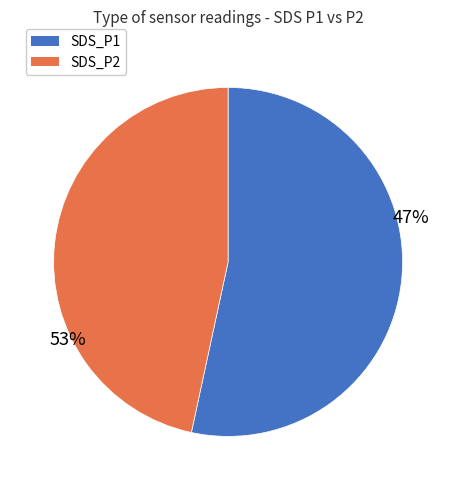

What is the change in value from SDS_P1 to SDS_P2?

-1.8